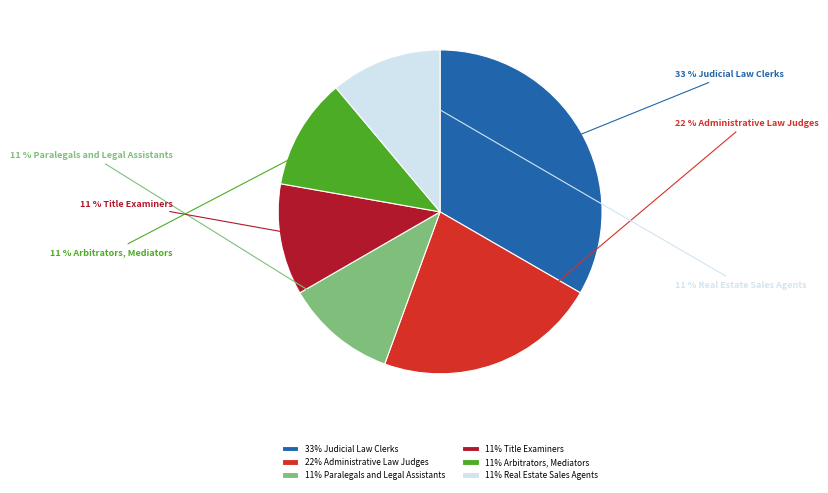

To the nearest percent, what is the difference between the 11% Arbitrators, Mediators and 22% Administrative Law Judges slice percentages?

11%